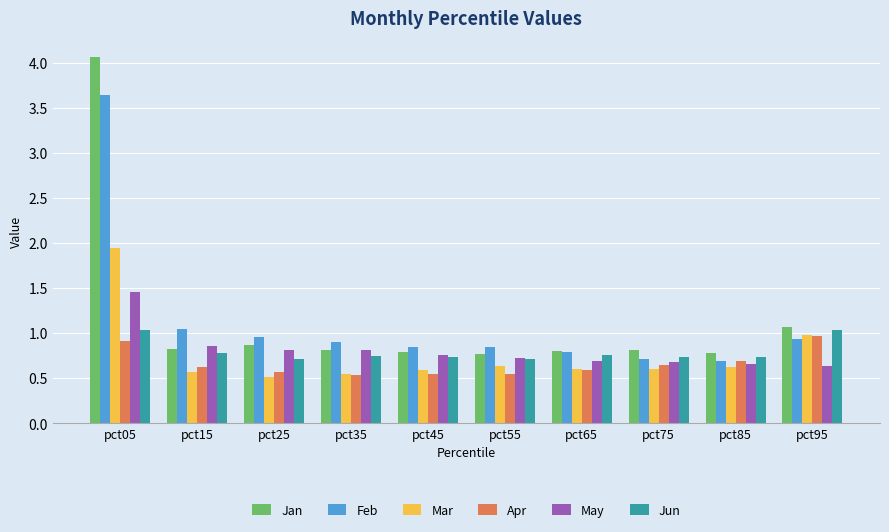

Which category has the highest value in the Mar series?

pct05